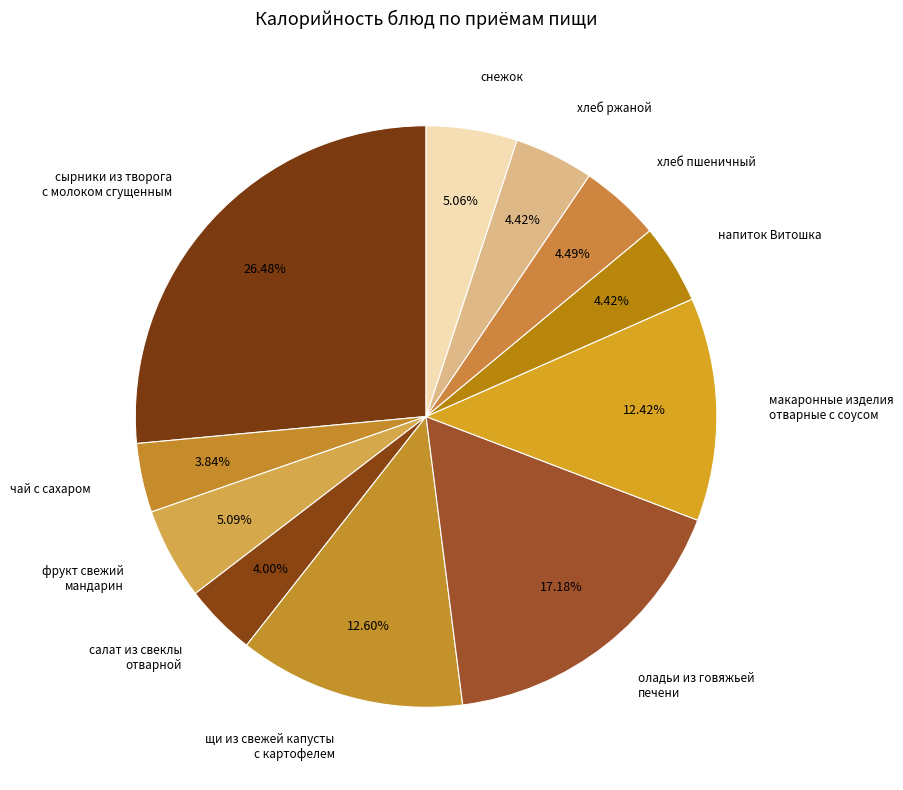

What is the ratio of the value at щи из свежей капусты с картофелем to the value at снежок?

2.5